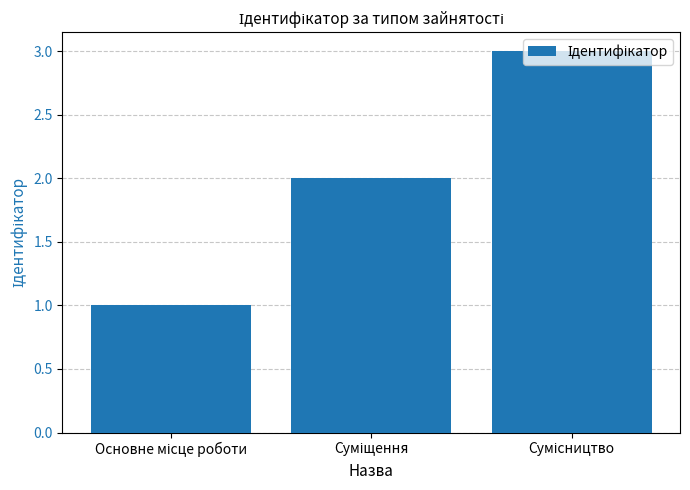

What is the greatest value displayed?

3